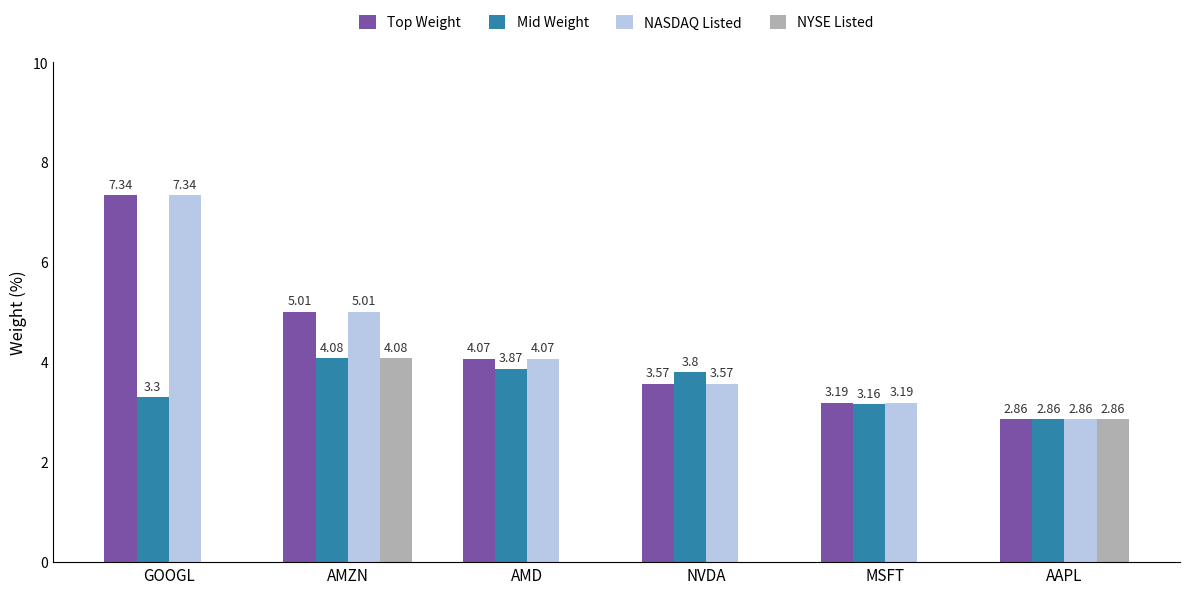

What is the sum of the NASDAQ Listed values at NVDA and AAPL?

6.4